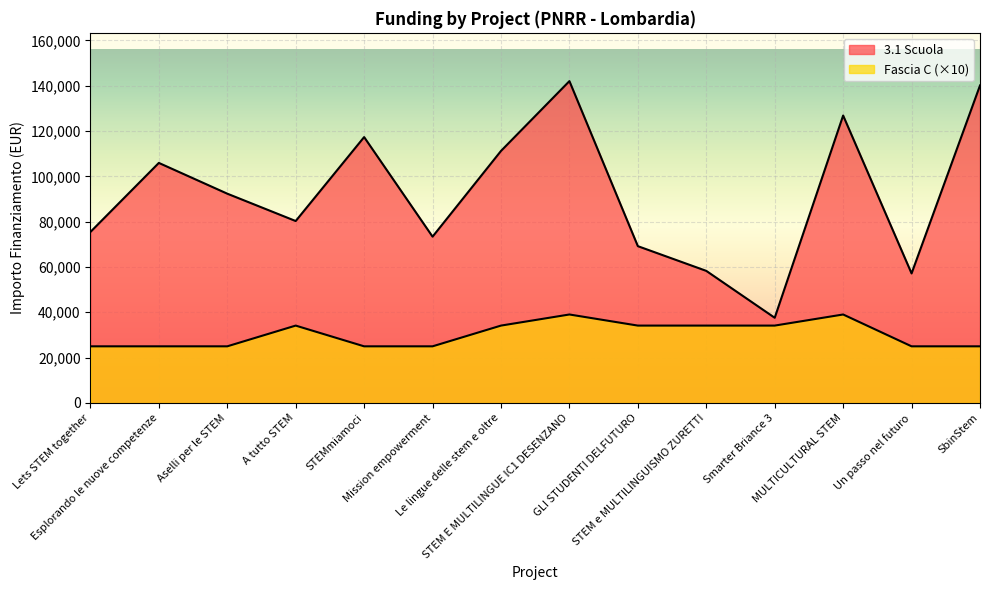

True or false: 3.1 Scuola has a value of 7996.0 at Smarter Briance 3.

False